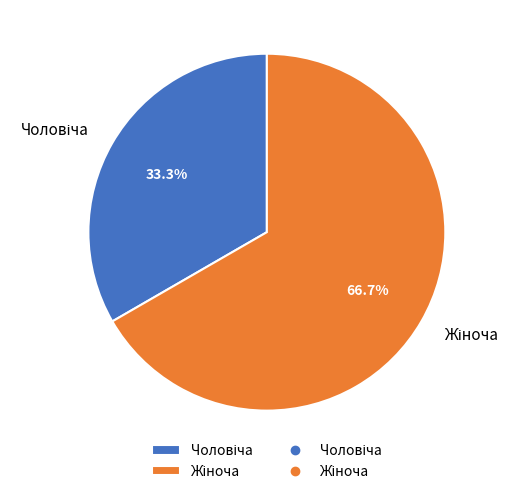

Is there any slice that represents more than half of the pie?

Yes